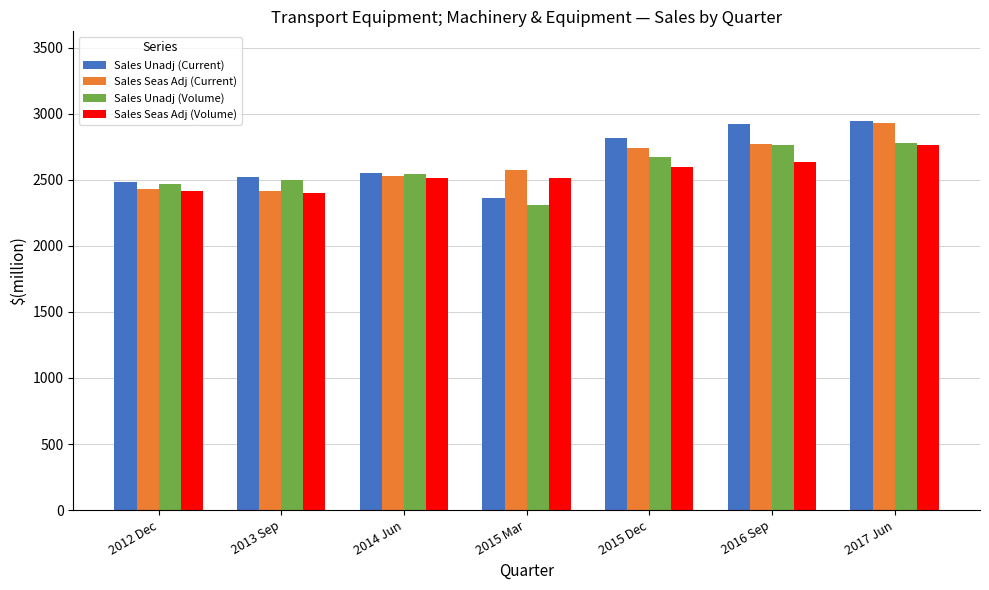

At how many categories does at least one series exceed 2672?

3